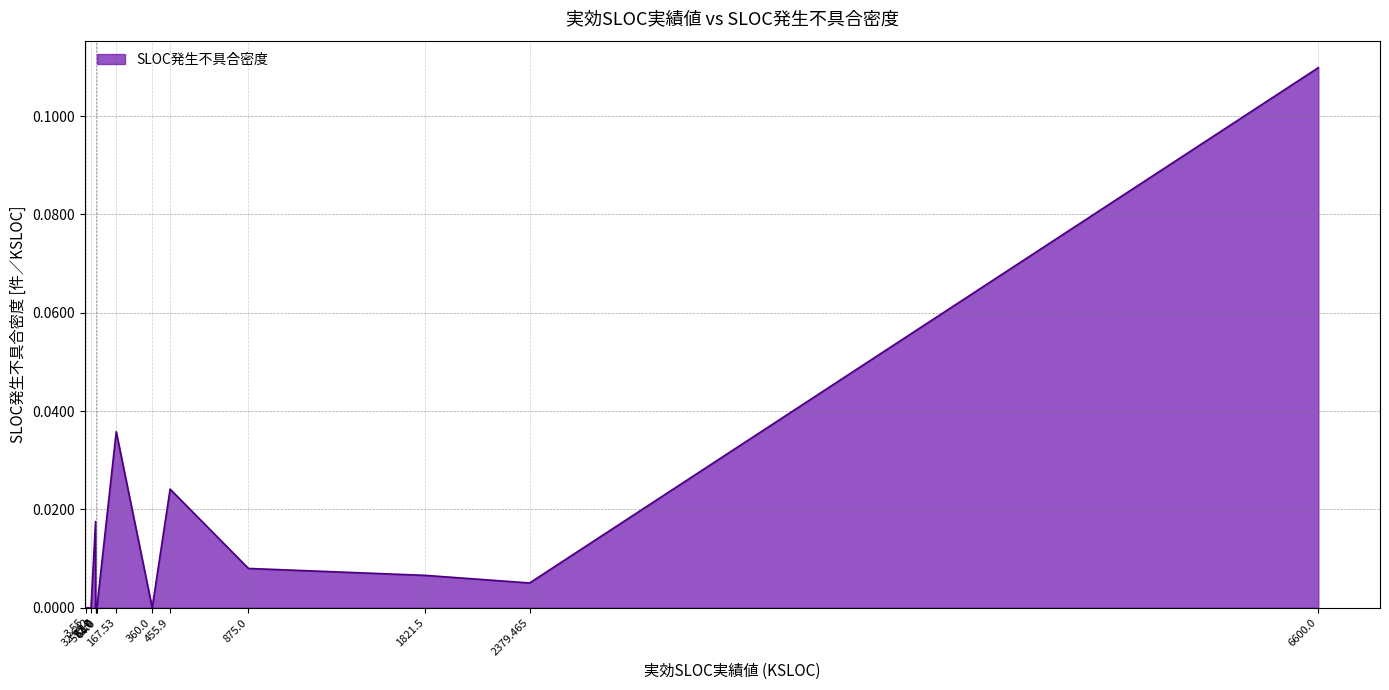

Does the chart have visible grid lines?

Yes